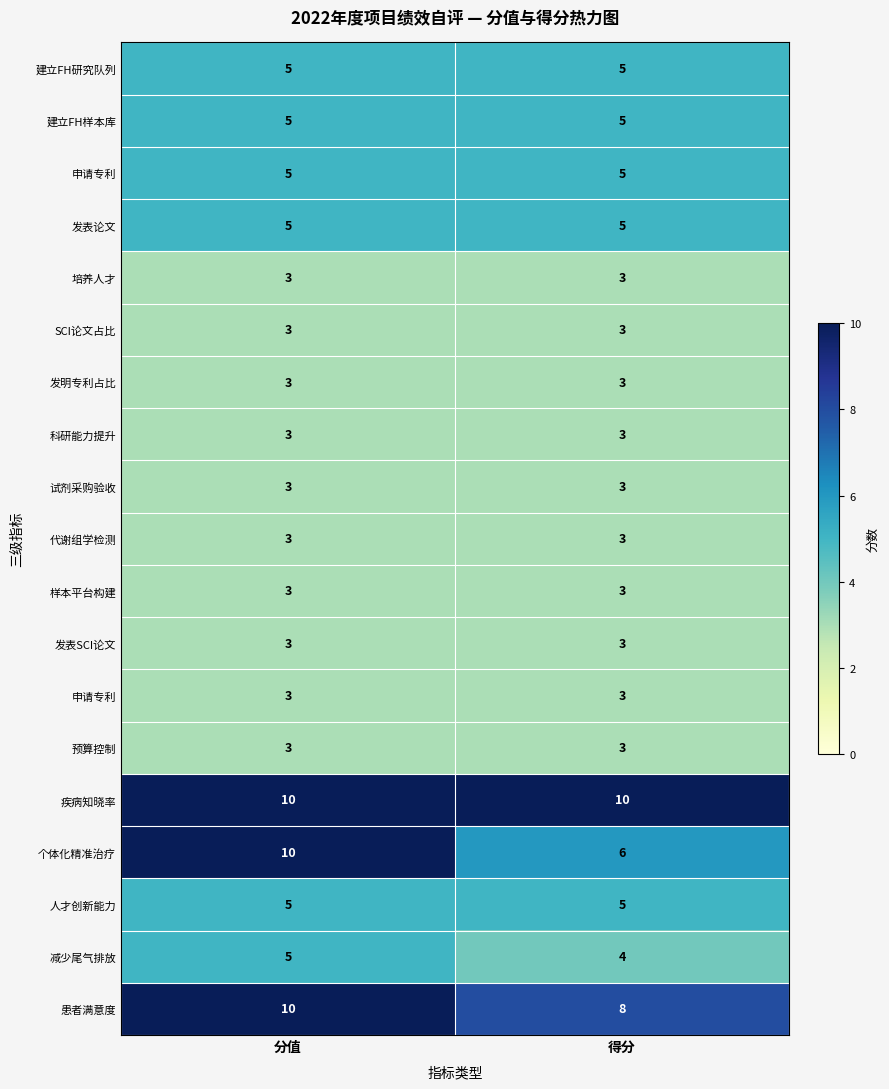

How many distinct data groups are displayed?

19